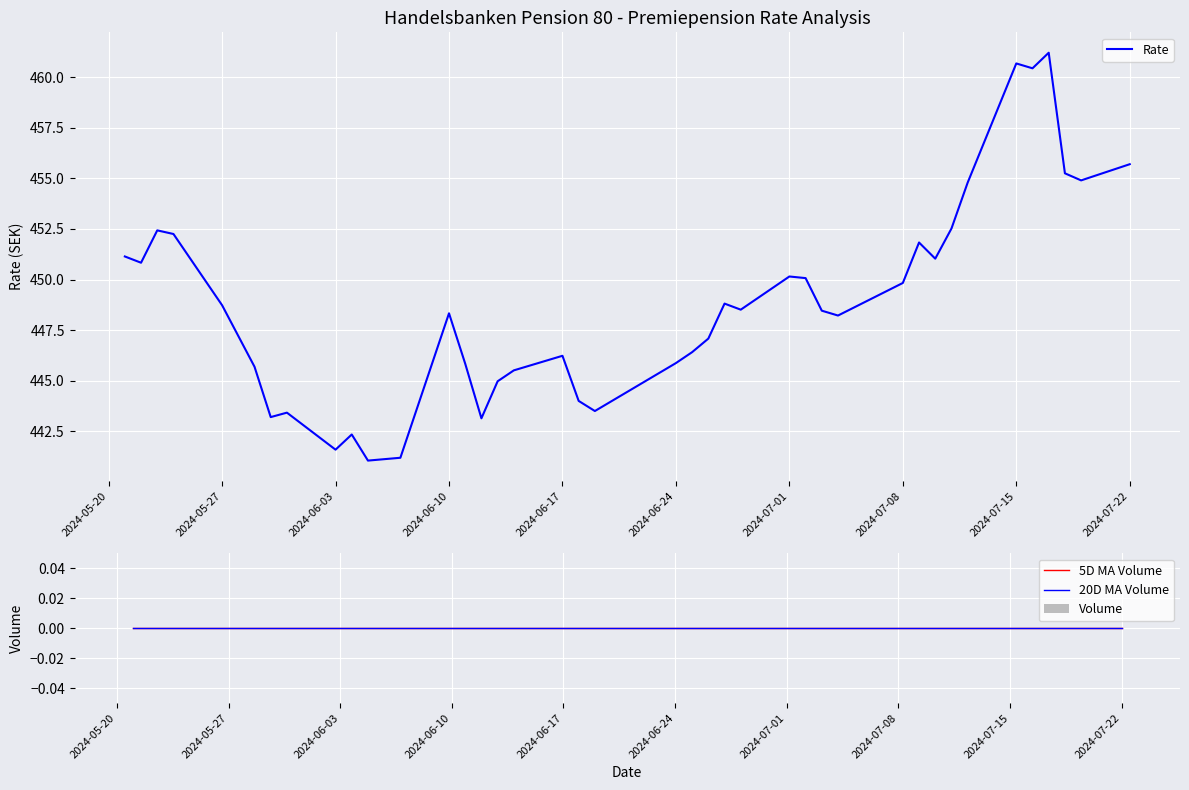

What value does the Rate series have at 2024-06-03?

441.6